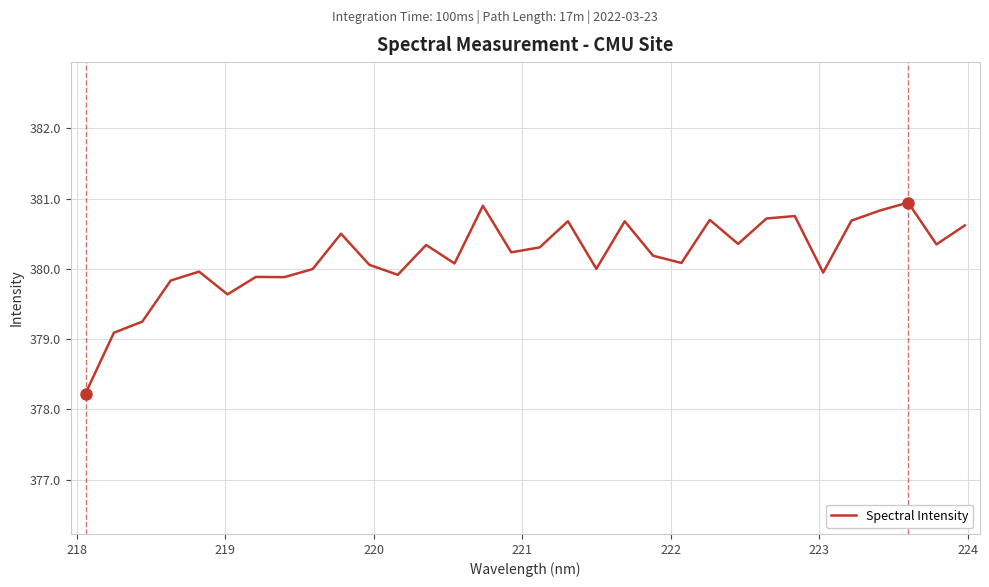

What is the greatest value displayed?

380.9